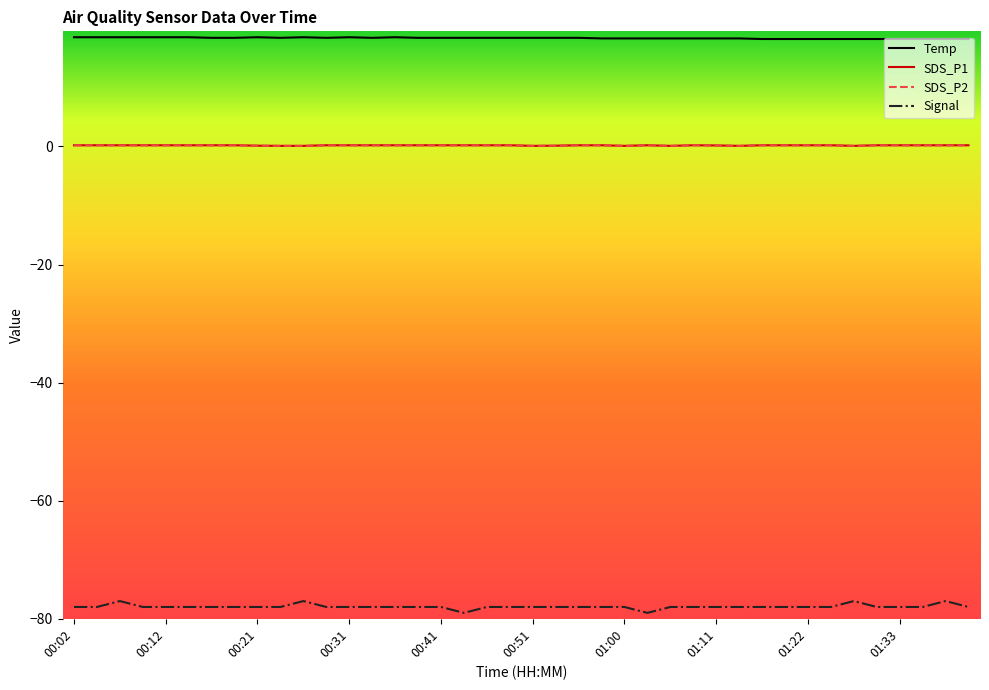

In Signal, how many points are lower than both neighbors (excluding endpoints)?

2